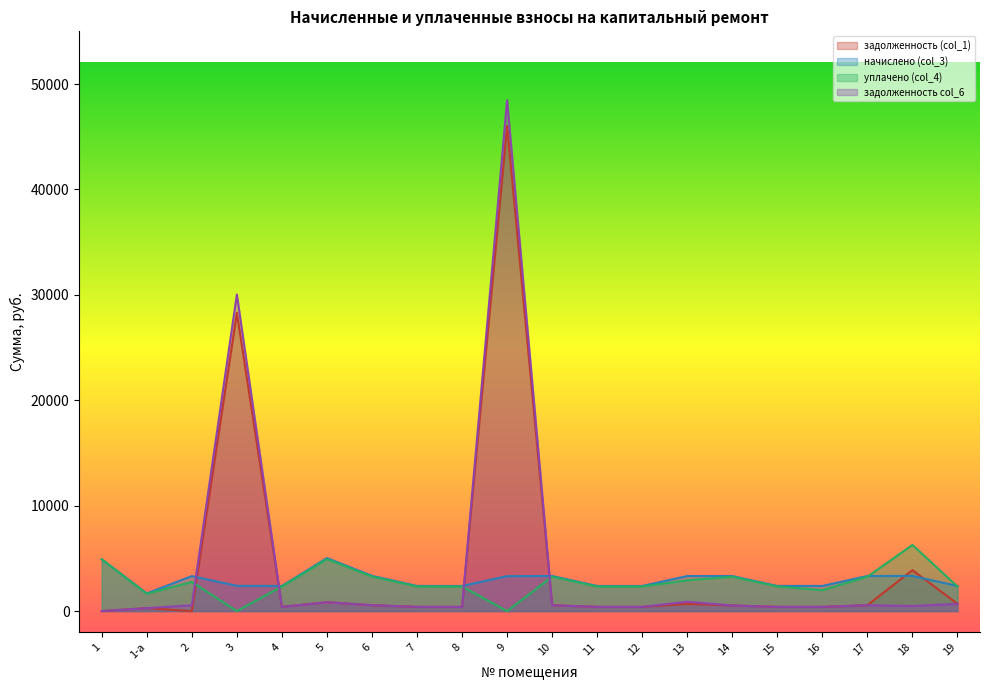

At which category does уплачено (col_4) reach its first local peak?

2